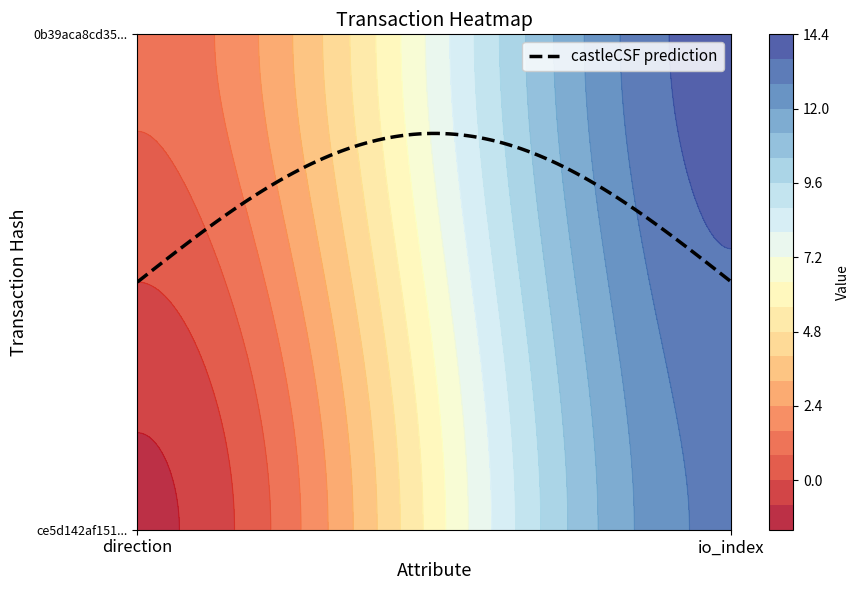

Reading left to right, list all the values displayed in this chart.

ce5d142af151239ad9de40213c243c464adc08d: 0=-1	1=13
0b39aca8cd355497ce9b75e973aff5cd2a6c46e: 0=1	1=14